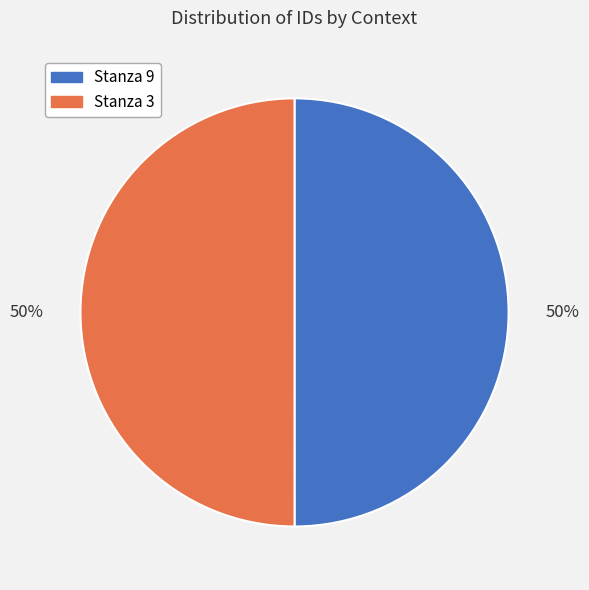

How many slices are in this pie chart?

2